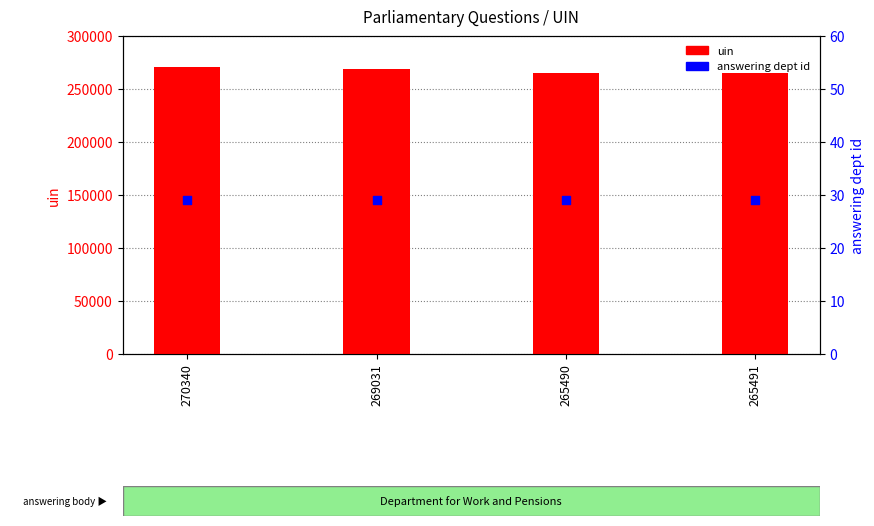

At which category is the sum across all series the highest?

270340